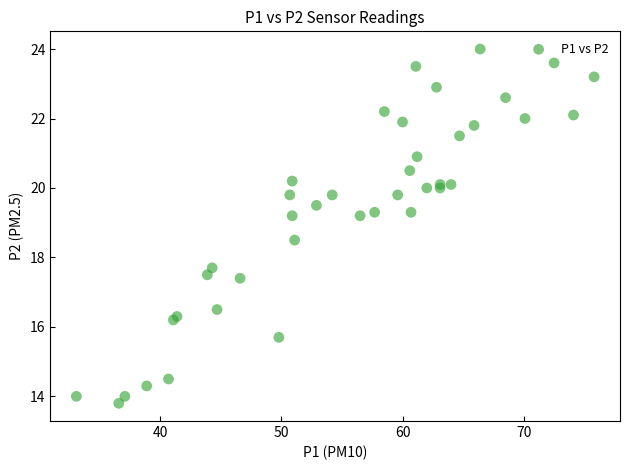

What Y value in the scatter plot is closest to 18?

17.7